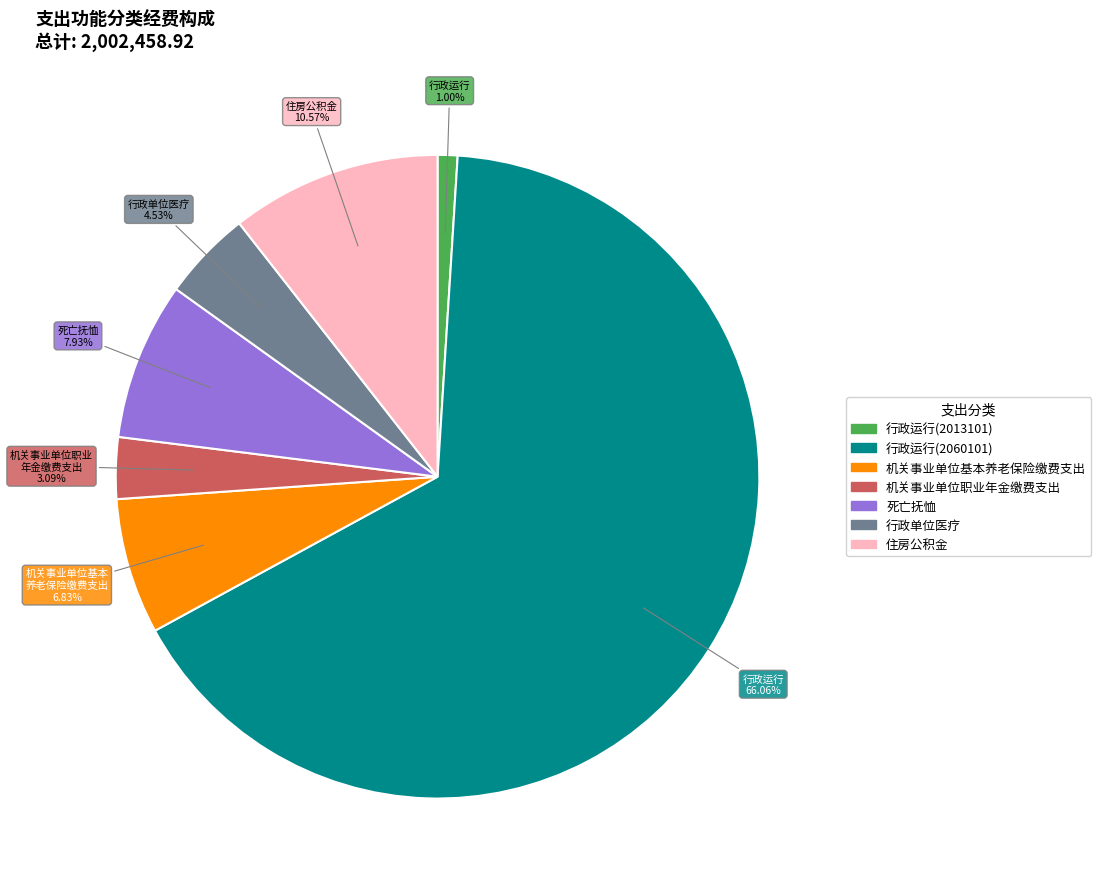

What is the largest slice in the pie chart?

行政运行(2060101)